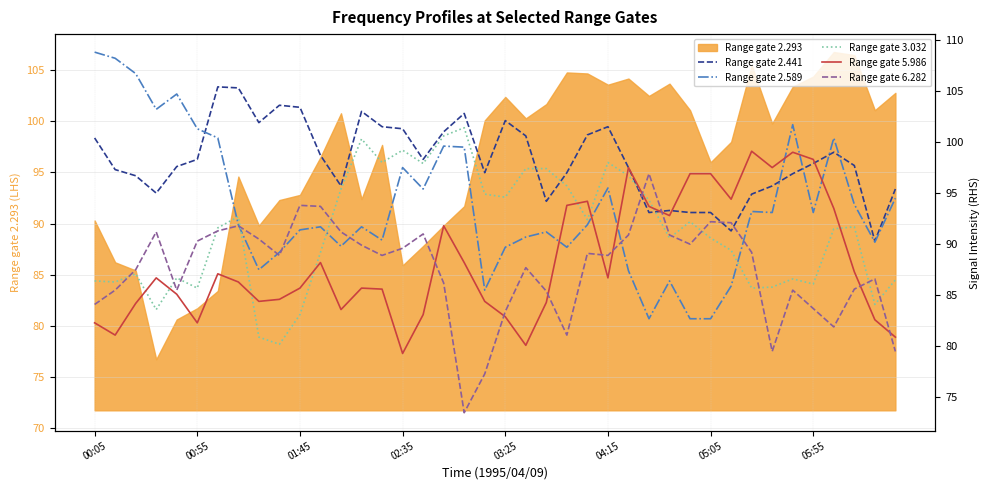

Where is   6.282 nearest to the value 85?

03:45